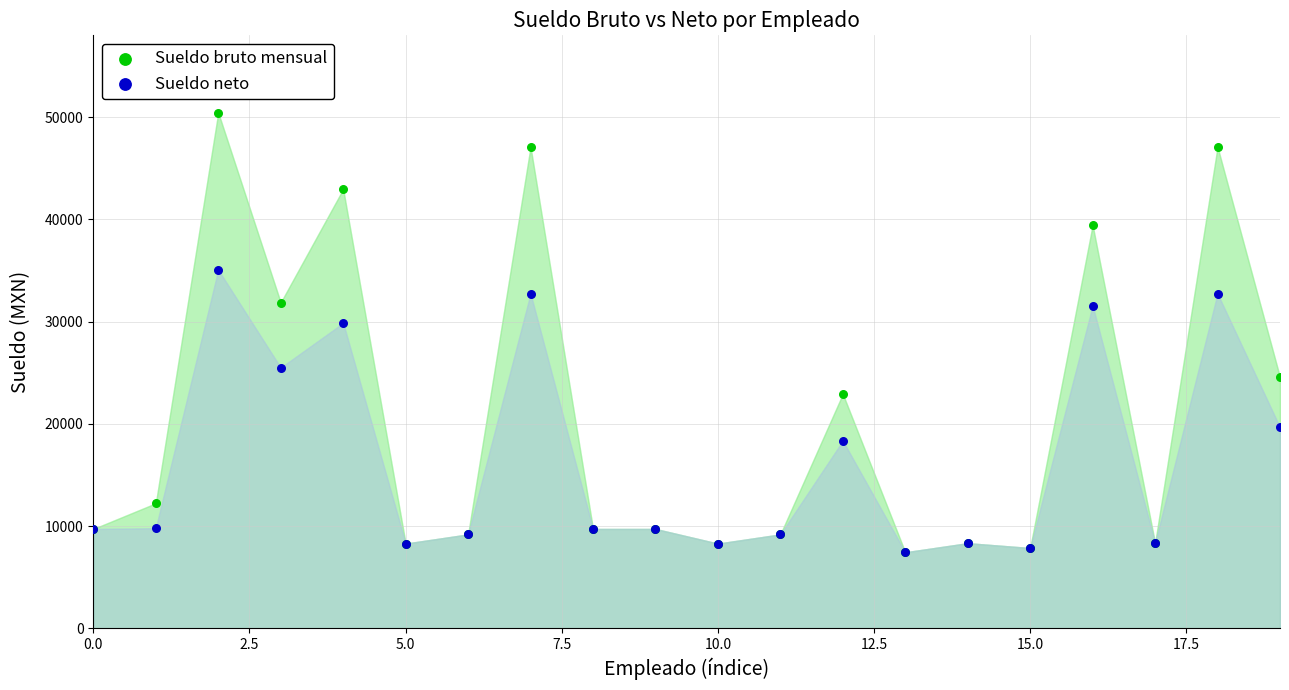

What are all the series names shown in the legend?

Sueldo bruto mensual, Sueldo neto